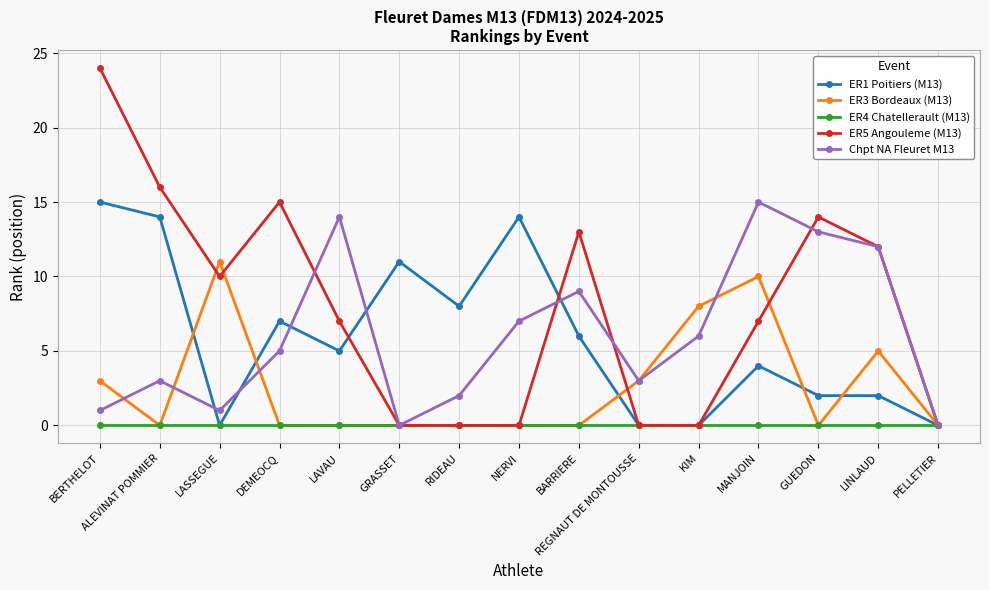

At which category is the sum across all series the highest?

BERTHELOT